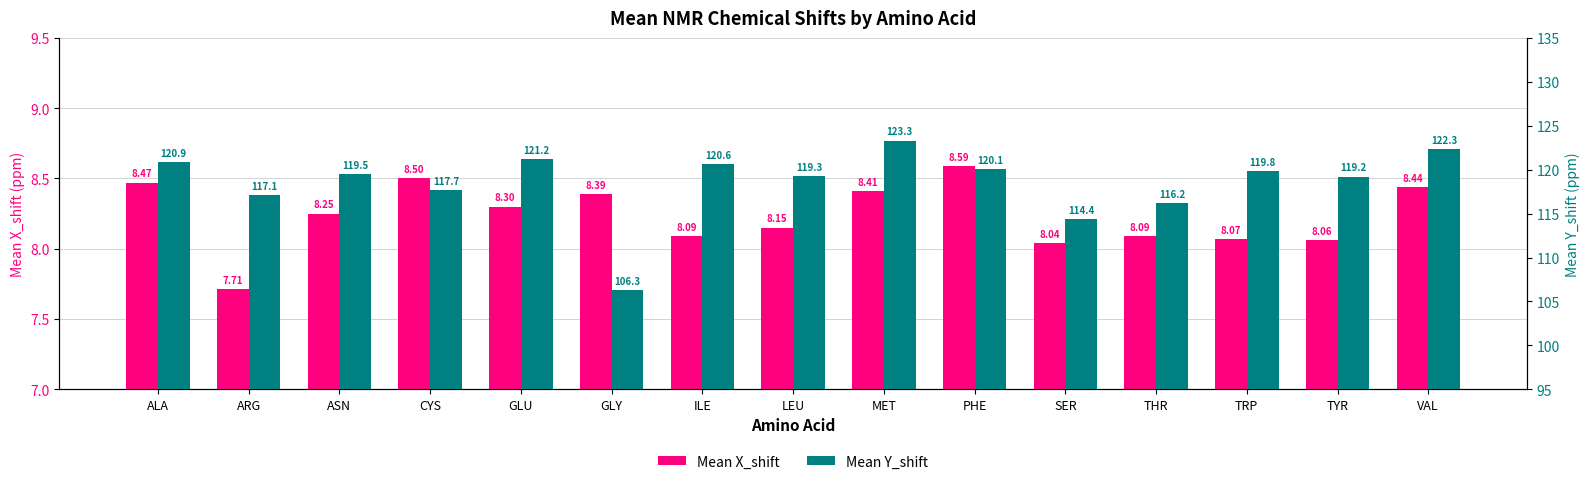

What is the sum of all Mean Y_shift values?

1777.9